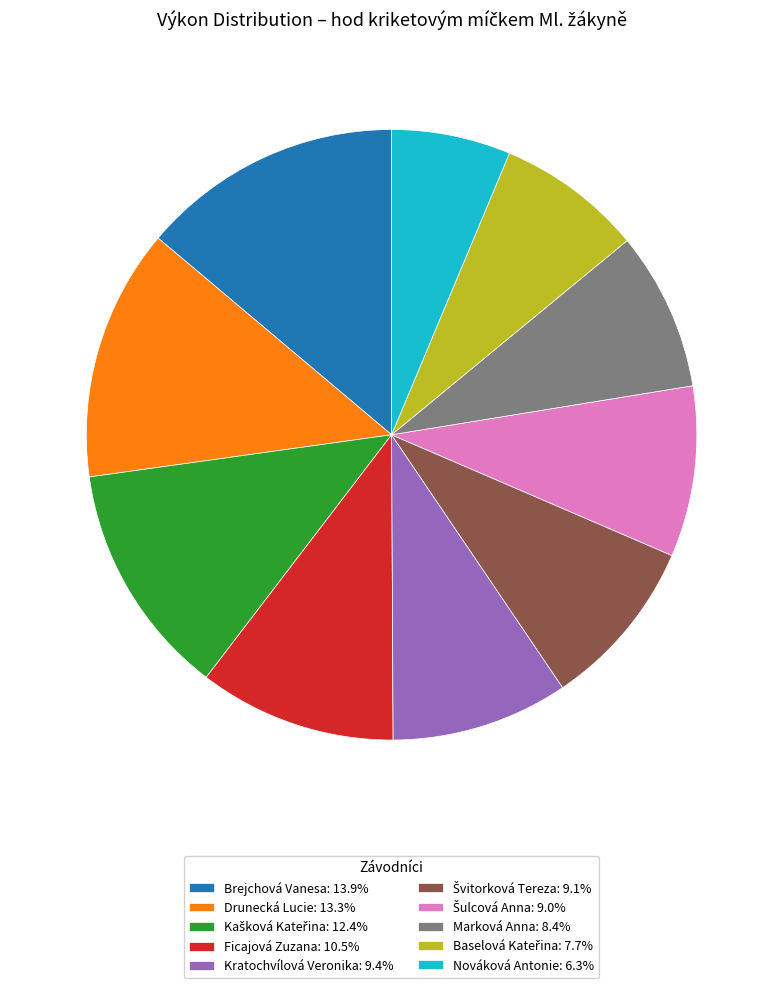

Does any single category account for the majority?

No